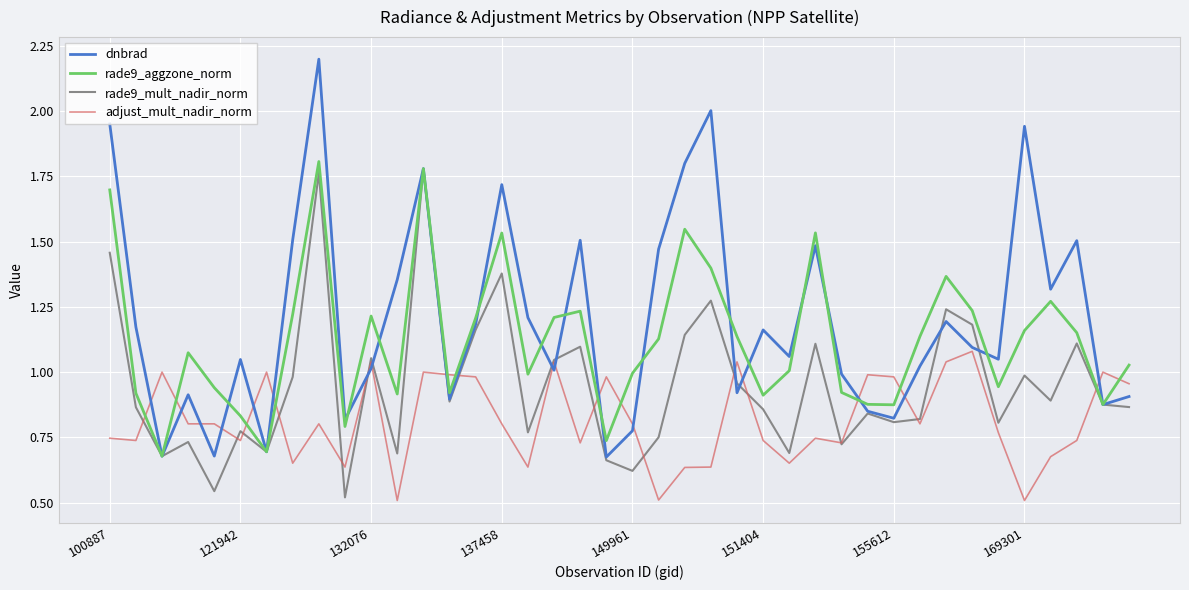

How many lines are shown in the chart?

4